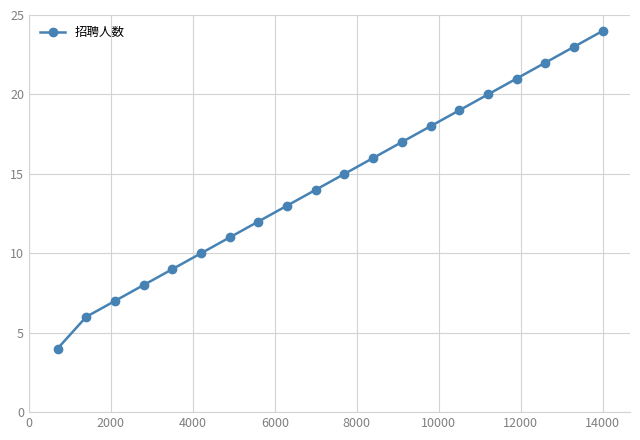

What is the maximum value shown in the chart?

24